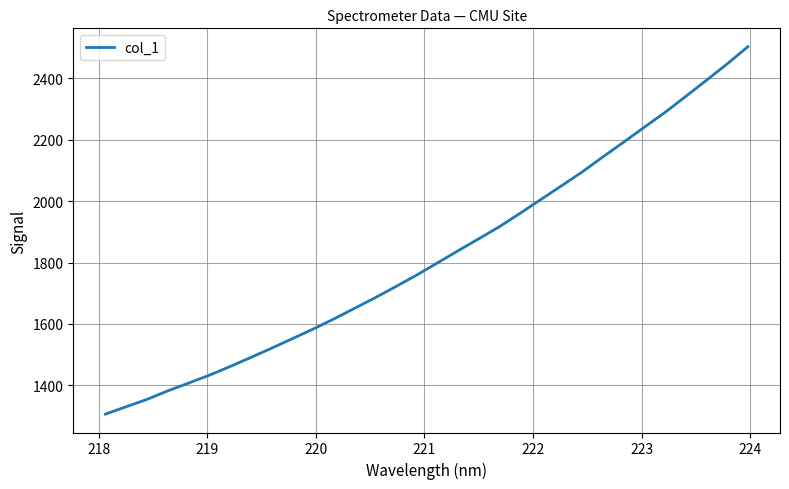

How many values are below 1798?

16